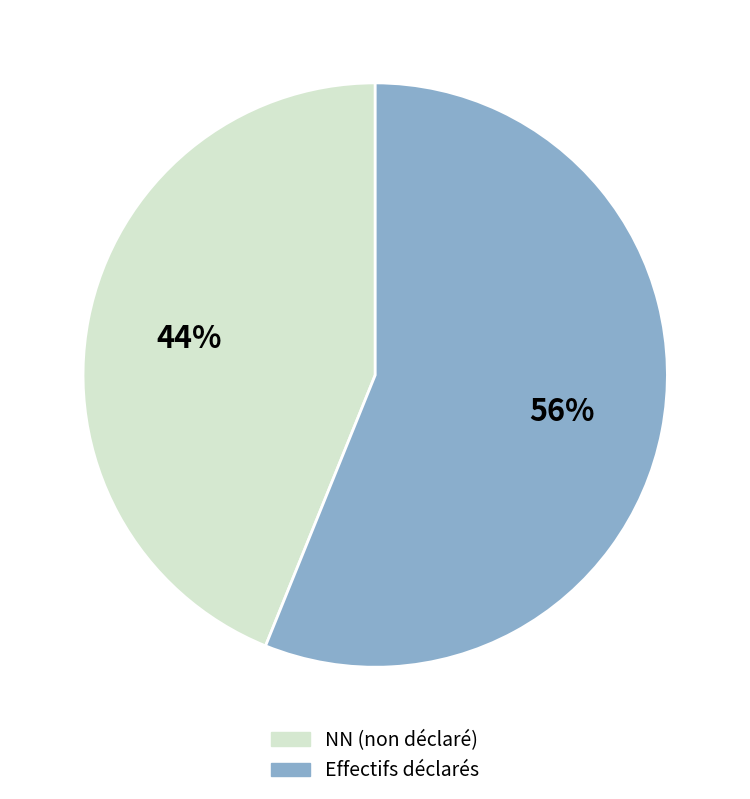

Is there any slice that represents more than half of the pie?

Yes